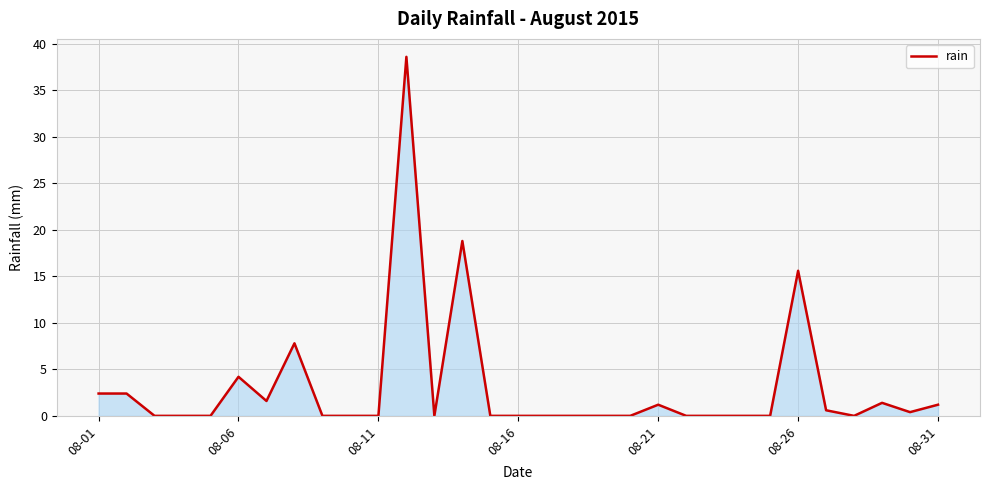

What is the difference between the maximum and minimum values?

38.6